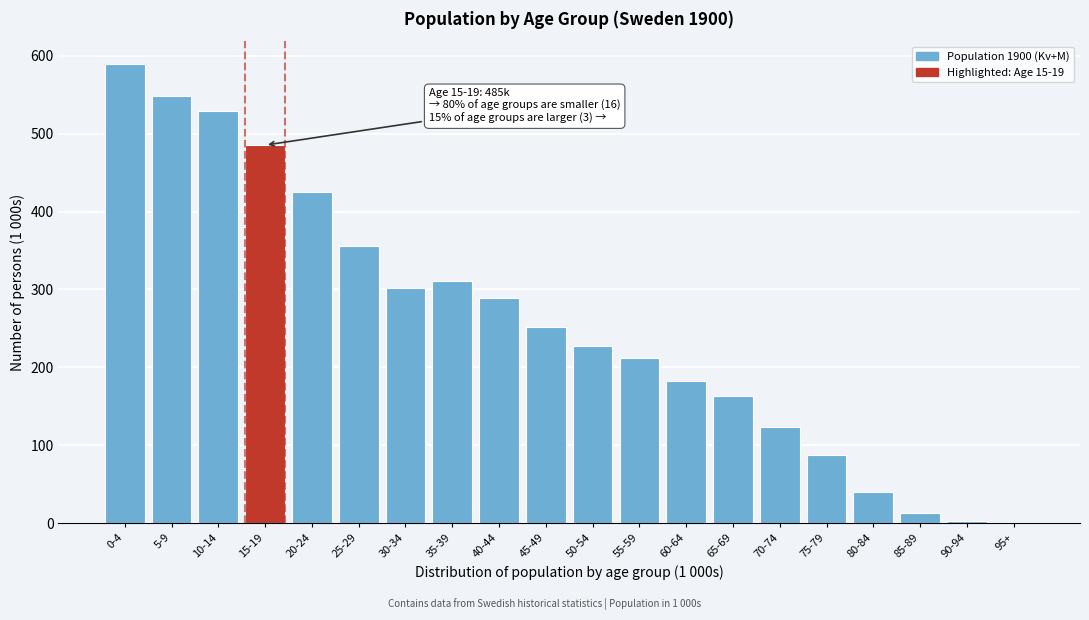

Which label corresponds to the largest value in the chart?

0-4